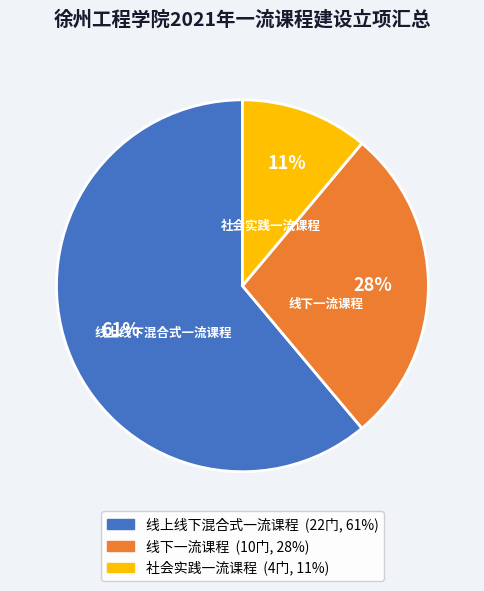

The 线上线下混合式一流课程 slice represents 61% of the pie. True or false?

True